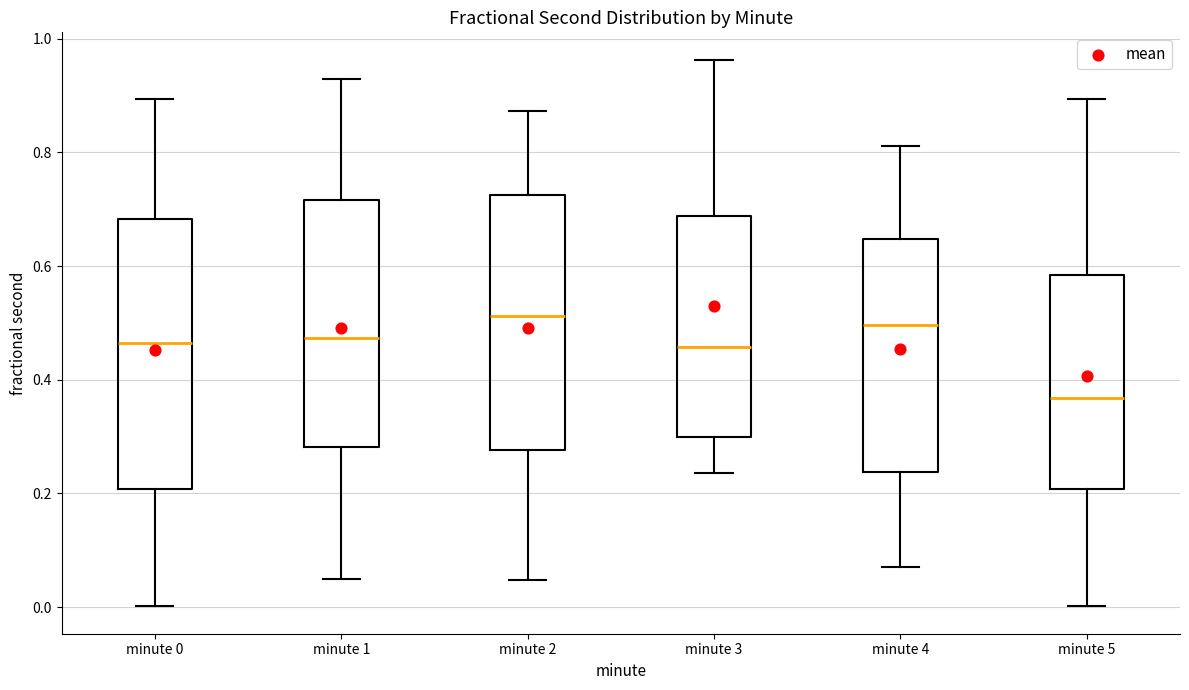

Reading left to right, read every box against the y-axis: the position of its median line, the range the box covers, and the ends of its whiskers. The values are not printed on the chart, so give them approximately, as read against the axis.

minute 0: median 0.46, box 0.20 to 0.68, whiskers 0.00 to 0.90
minute 1: median 0.48, box 0.28 to 0.72, whiskers 0.04 to 0.92
minute 2: median 0.52, box 0.28 to 0.72, whiskers 0.04 to 0.88
minute 3: median 0.46, box 0.30 to 0.68, whiskers 0.24 to 0.96
minute 4: median 0.50, box 0.24 to 0.64, whiskers 0.08 to 0.82
minute 5: median 0.36, box 0.20 to 0.58, whiskers 0.00 to 0.90